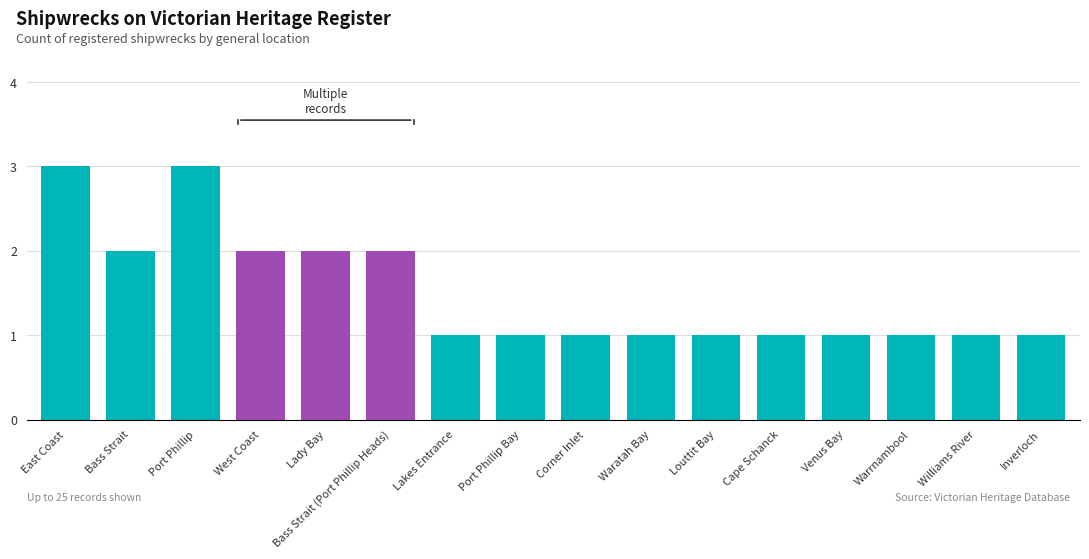

What is the sum of the values at East Coast and Bass Strait?

5